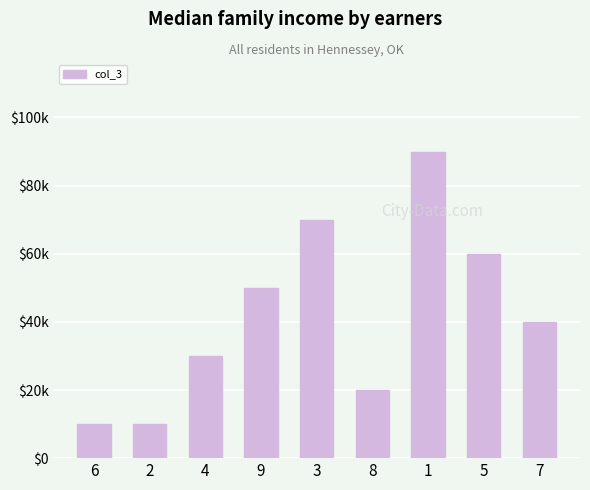

Count the values in the range 20000 to 60000.

5